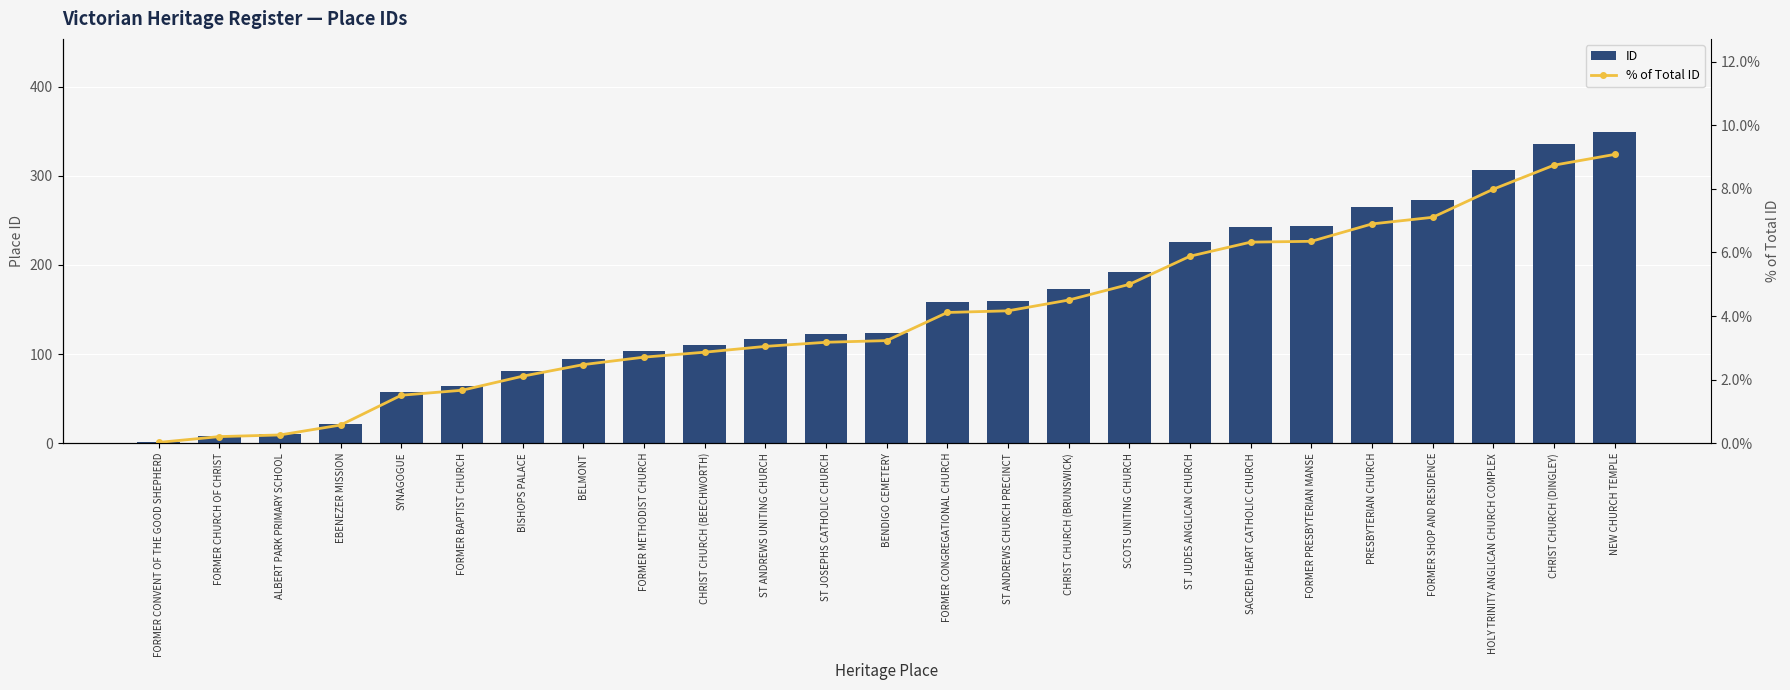

Which has a higher value, ST ANDREWS CHURCH PRECINCT or CHRIST CHURCH (DINGLEY)?

CHRIST CHURCH (DINGLEY)